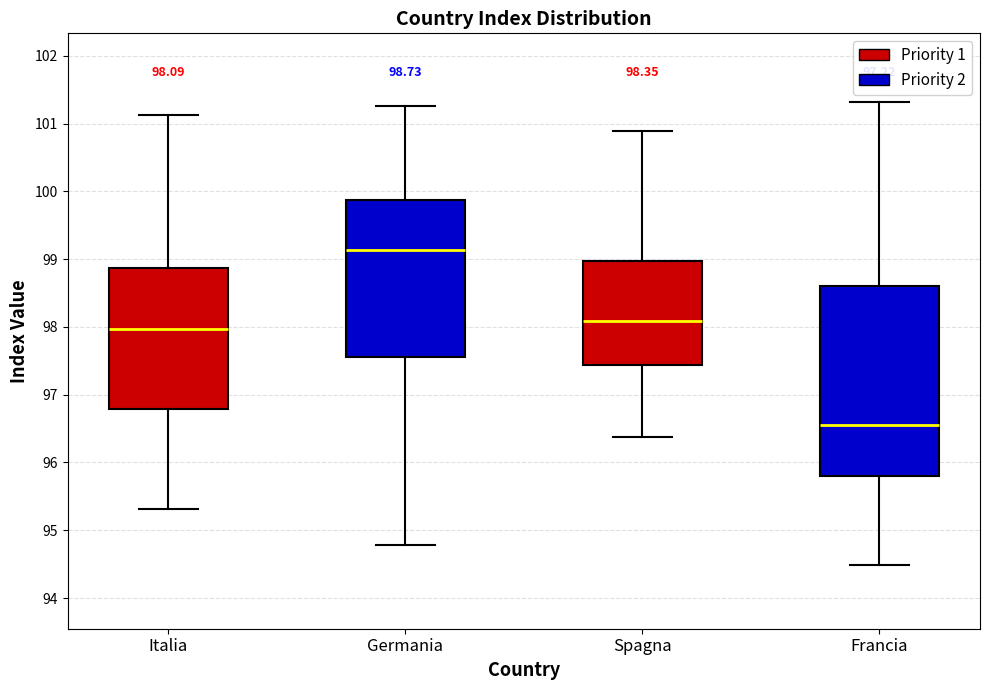

Which box is the tallest, from its lower edge to its upper edge?

Francia